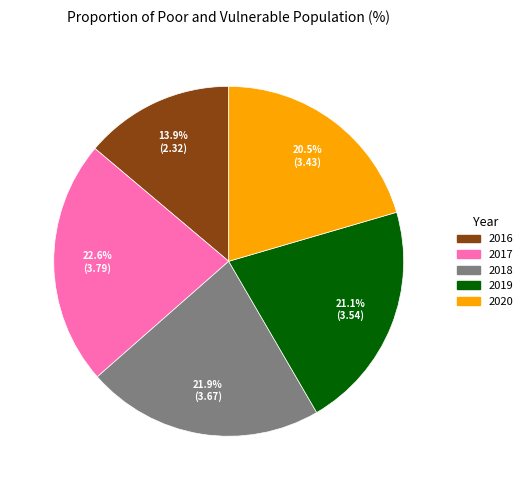

What portion of the pie excludes 2019?

78.9%